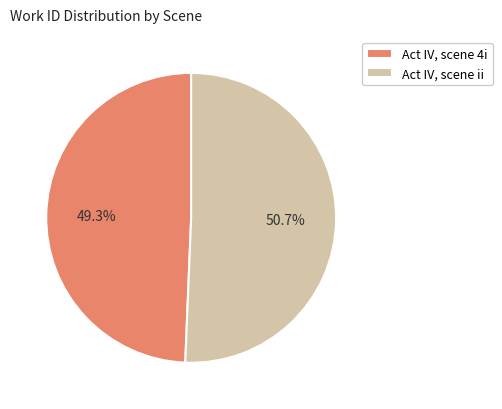

Between Act IV, scene 4i and Act IV, scene ii, which is larger?

Act IV, scene ii